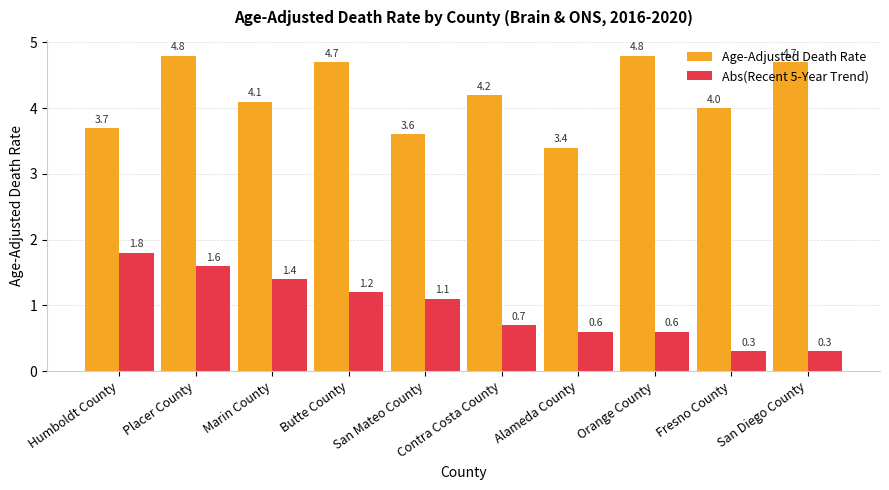

What is the approximate value of Age-Adjusted Death Rate at Contra Costa County?

4.2